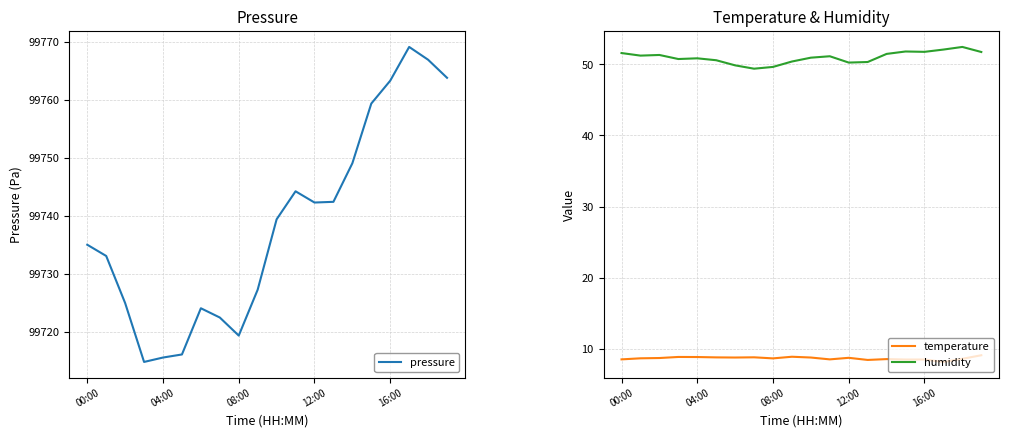

What is the value of the pressure point at the 12th from the left?

99744.2